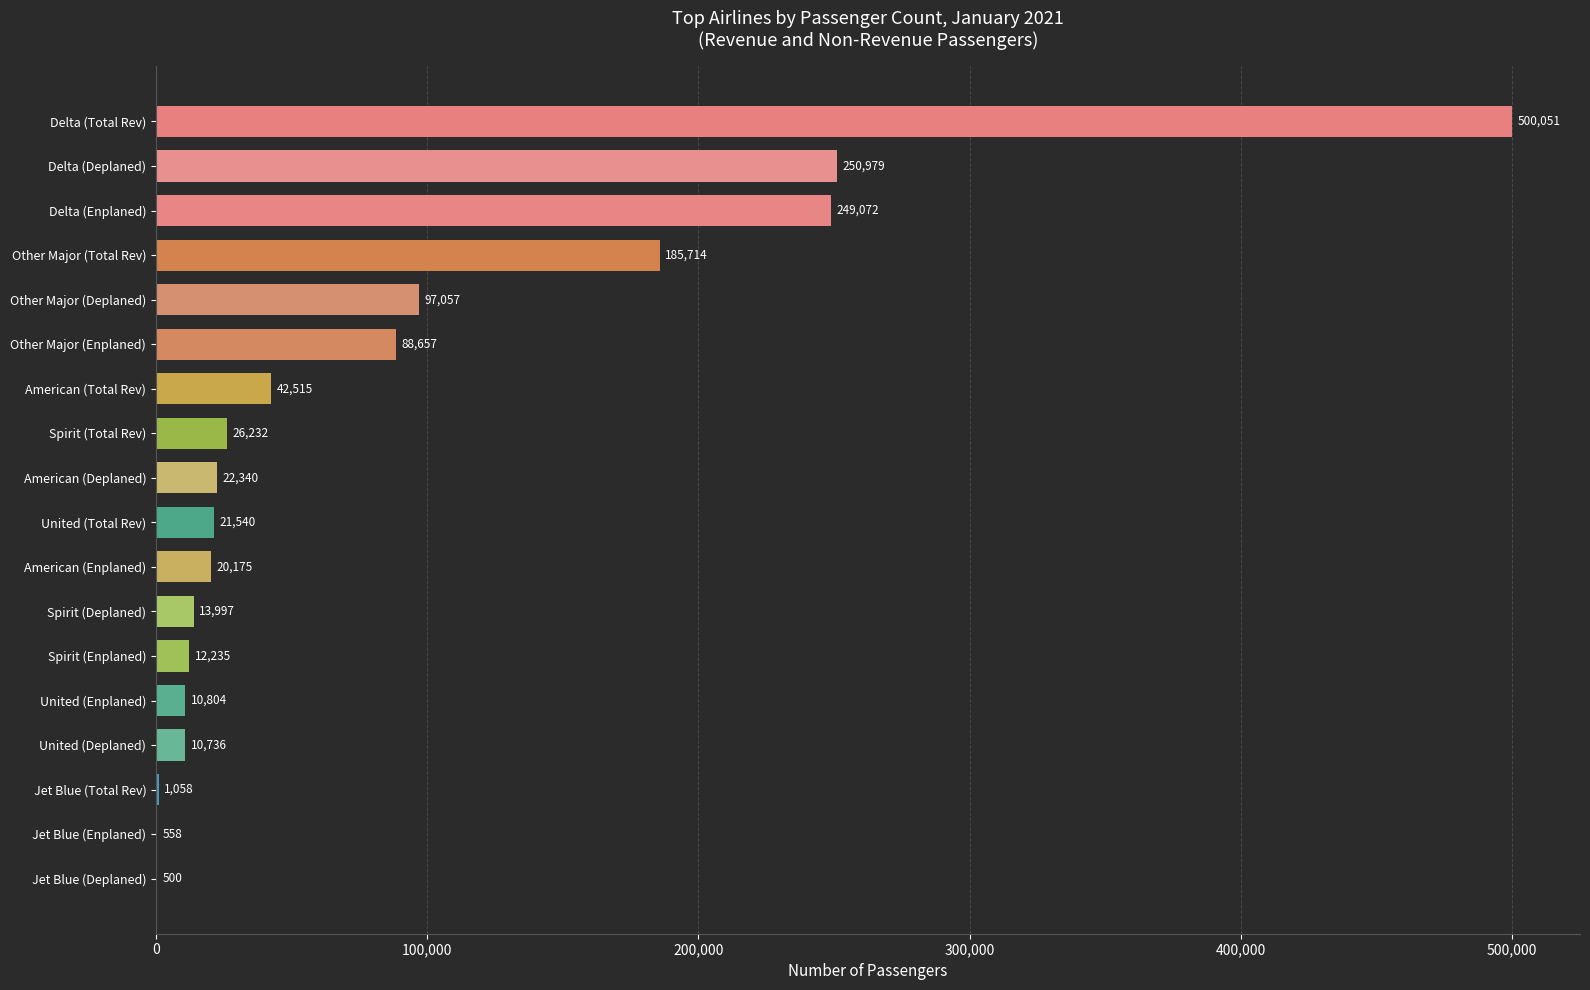

How many data points does each series have?

18